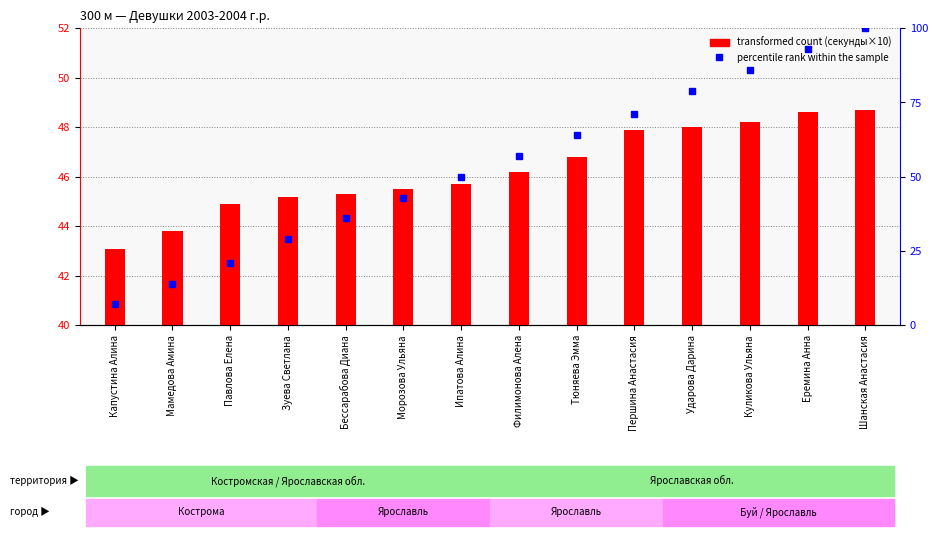

What is the spread (max minus min) of values at Филимонова Алена?

10.8